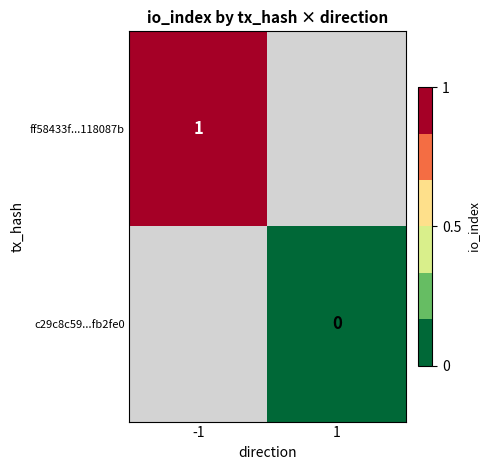

Is it true that ff58433f...118087b equals 1 at -1?

True